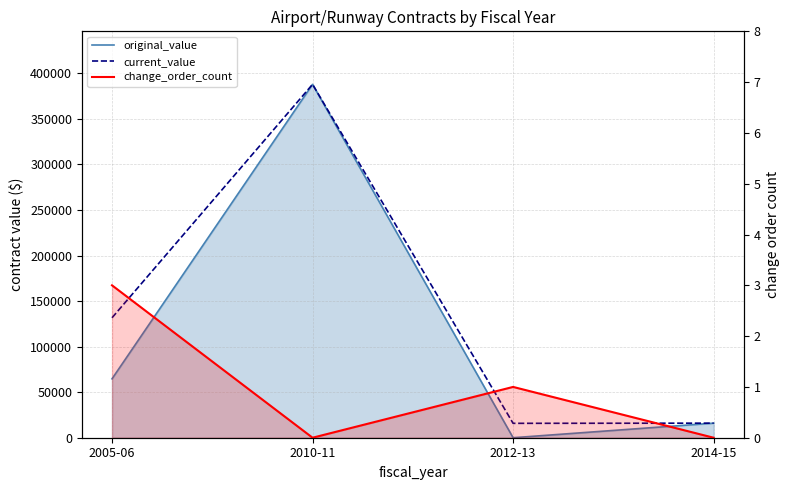

Reading left to right, transcribe all the data shown in this chart.

original_value: 2005-06=64687.3	2010-11=388006.8	2012-13=0.0	2014-15=16000.0
current_value: 2005-06=131690.7	2010-11=388006.8	2012-13=15801.0	2014-15=16000.0
change_order_count: 2005-06=3.0	2010-11=0.0	2012-13=1.0	2014-15=0.0